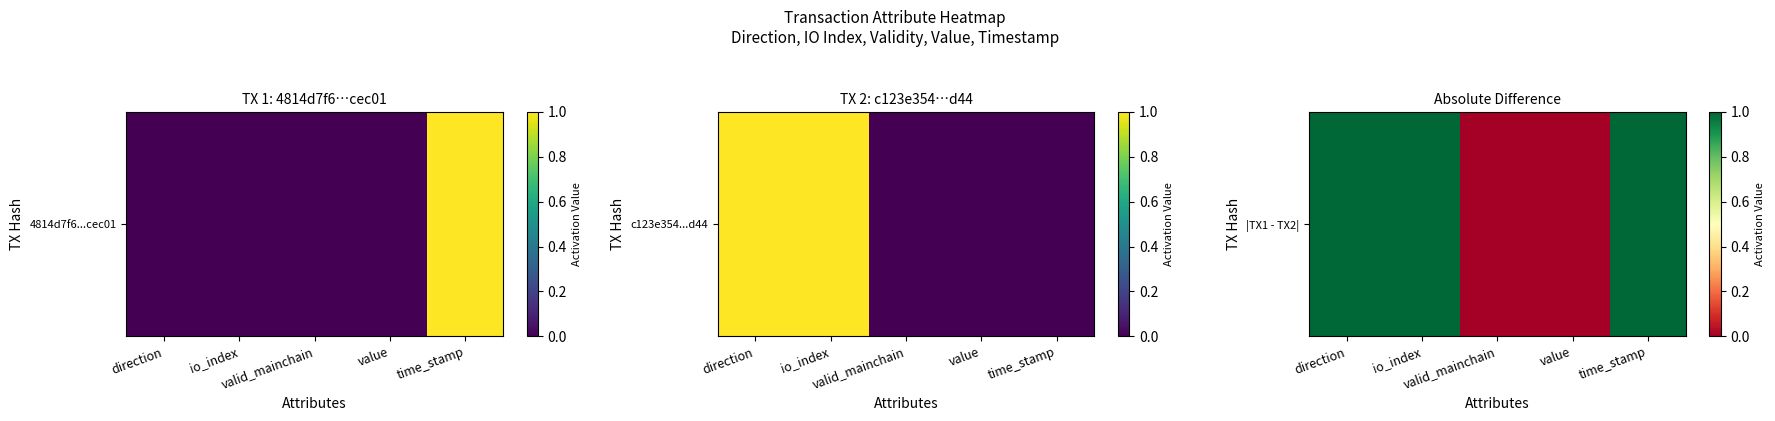

Which has a higher value, value or time_stamp?

time_stamp